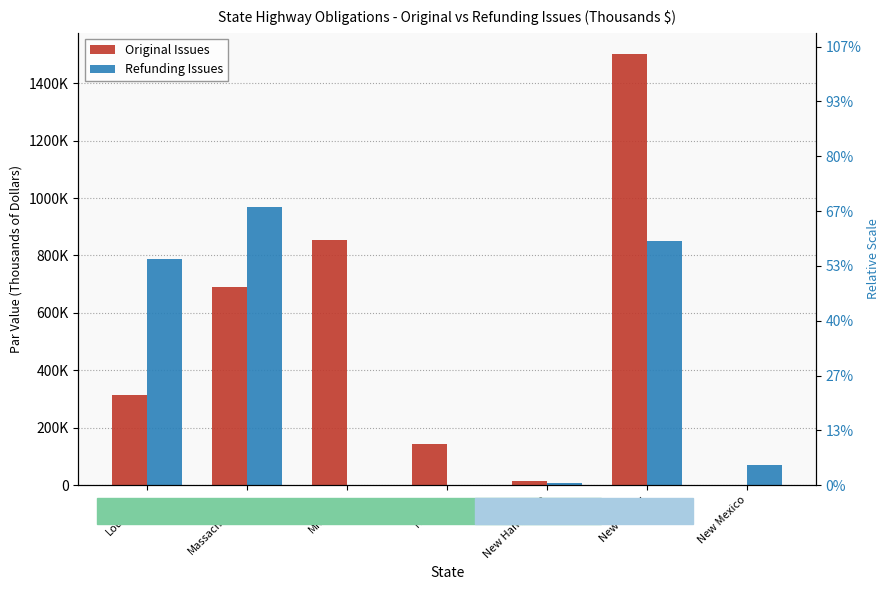

What is the difference between the Refunding Issues values at New Hampshire and New Jersey?

841721.6